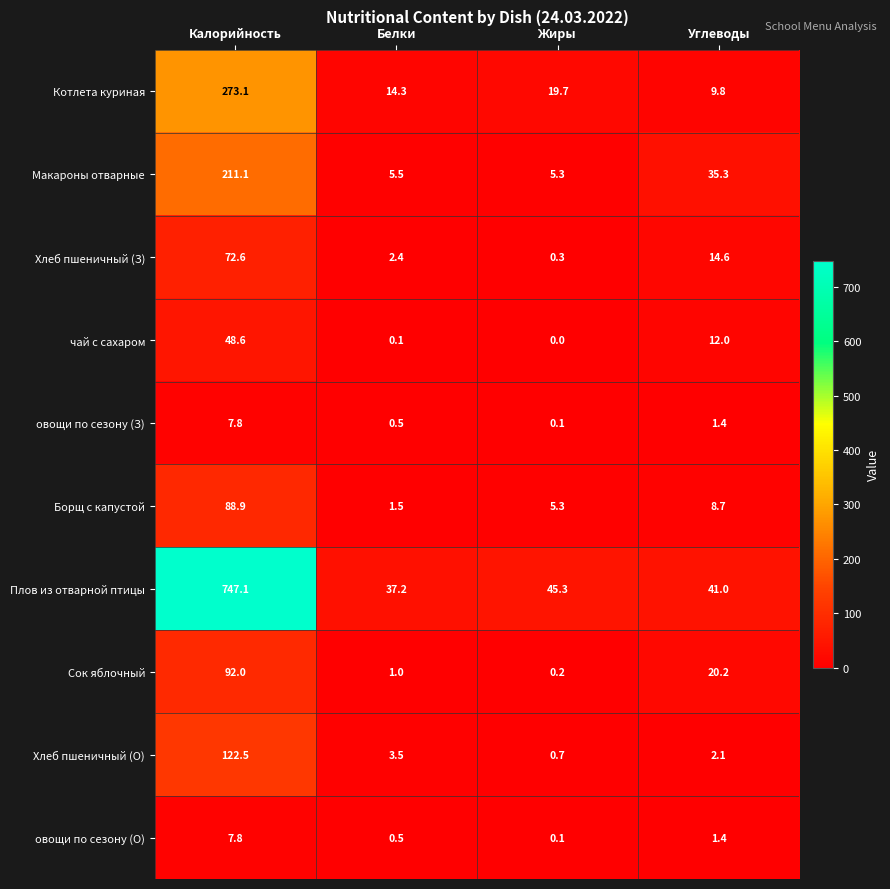

The Плов из отварной птицы series shows 747.1 at Калорийность. True or false?

True